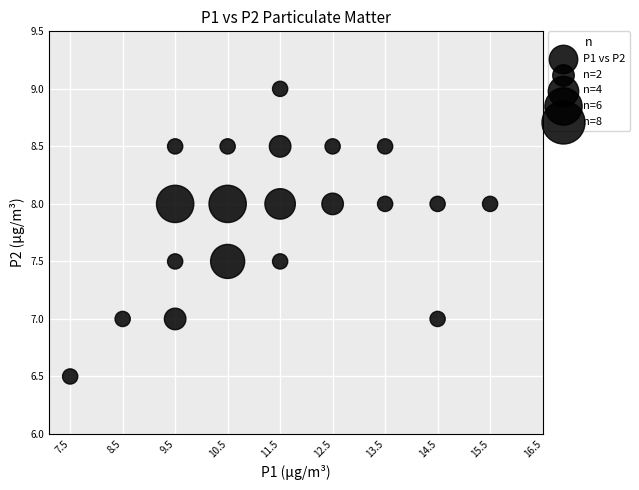

What is the range of Y values (max minus min)?

2.5